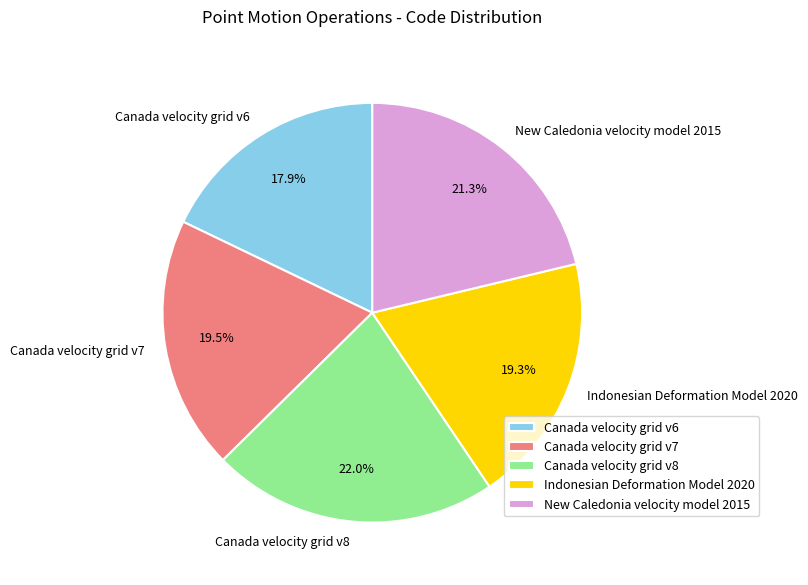

The Canada velocity grid v7 slice represents 32% of the pie. True or false?

False